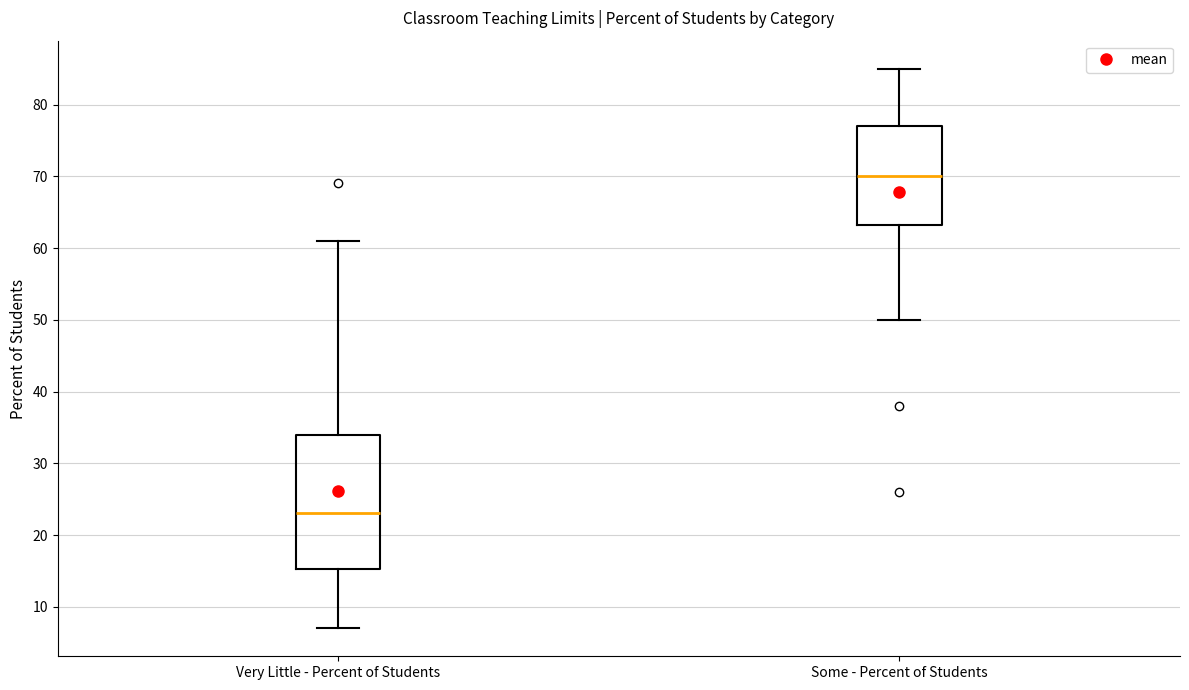

Which box has the lowest median line?

Very Little - Percent of Students